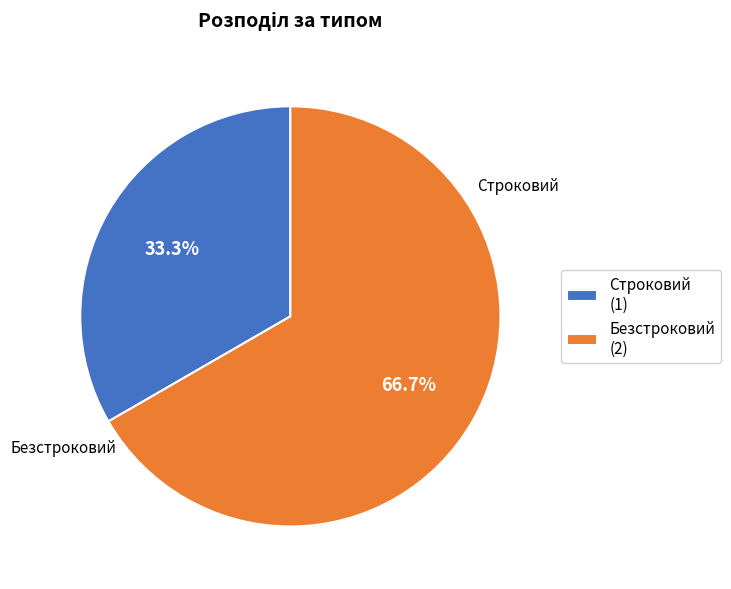

Combined, what portion of the pie is Строковий and Безстроковий?

100.0%